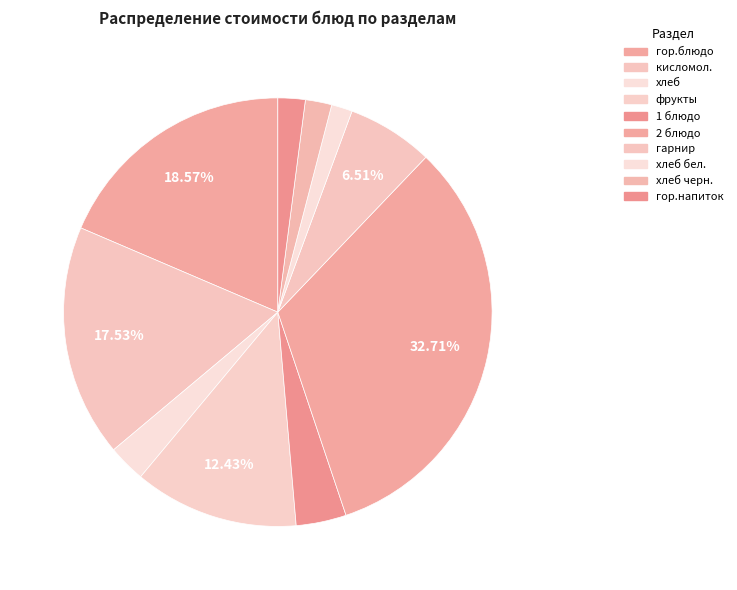

To the nearest percent, what percentage of the pie is гарнир?

7%